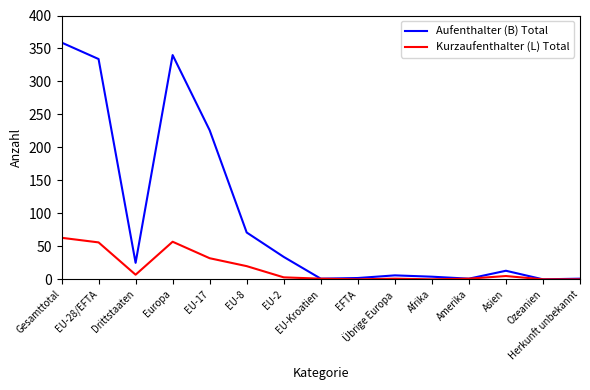

The Aufenthalter (B) Total series shows 25 at Drittstaaten. True or false?

True